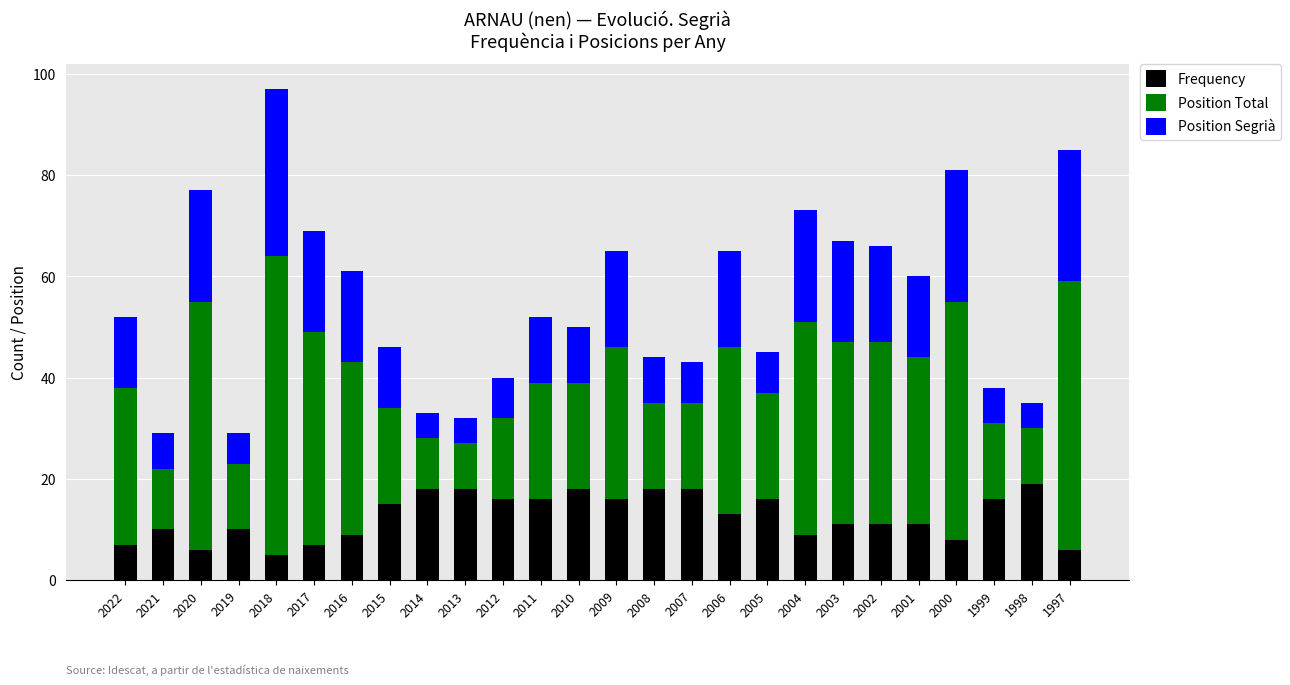

At which category is the sum across all series the highest?

2018